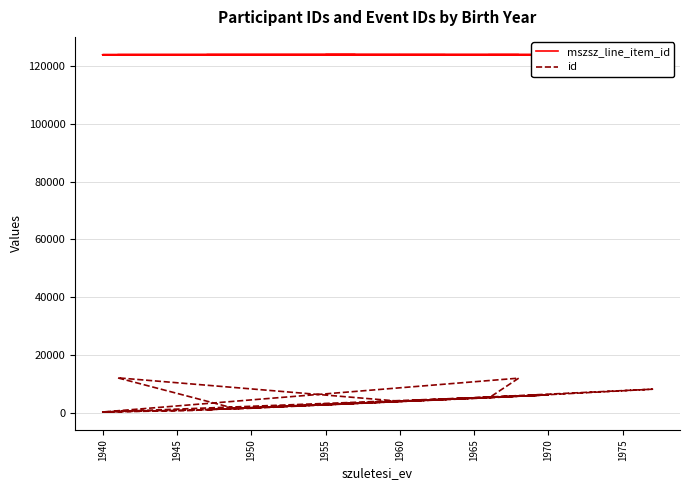

How many data points in id are above 4154?

8